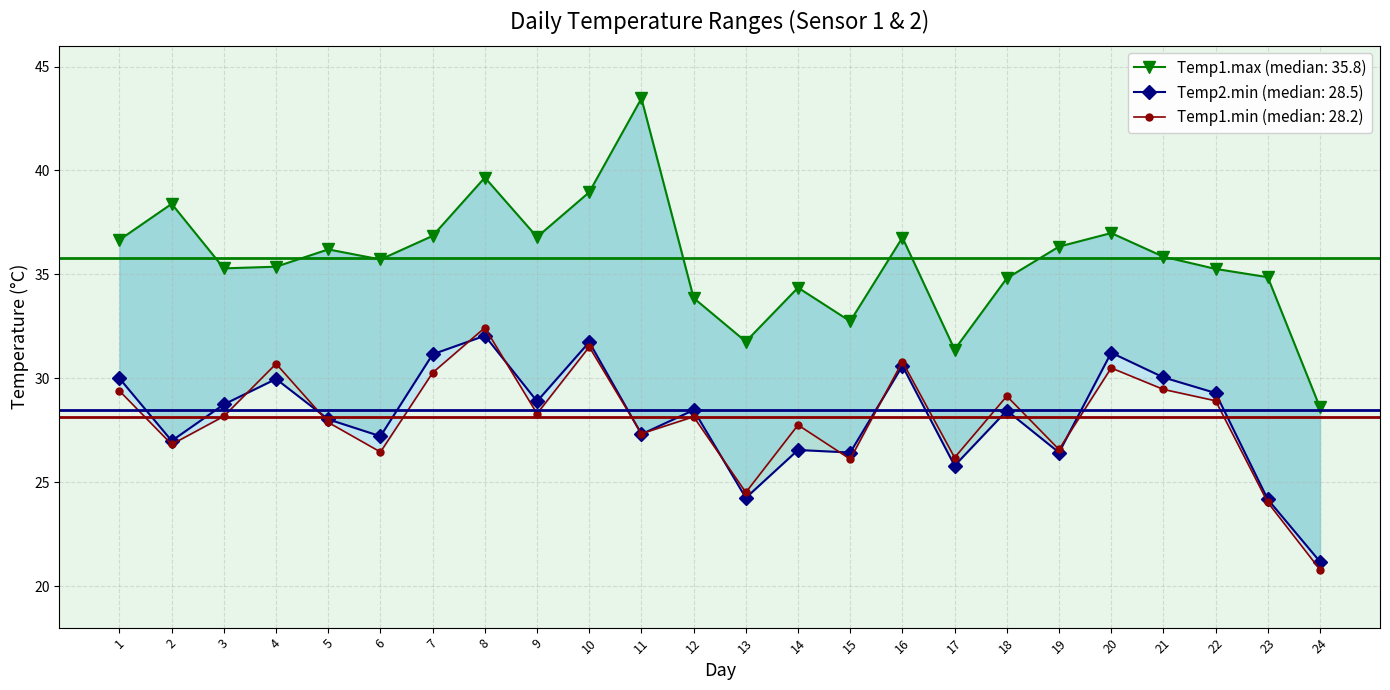

Rank the categories by Temp1.min value from lowest to highest.

24, 23, 13, 15, 17, 6, 19, 2, 11, 14, 5, 12, 3, 9, 22, 18, 1, 21, 7, 20, 4, 16, 10, 8